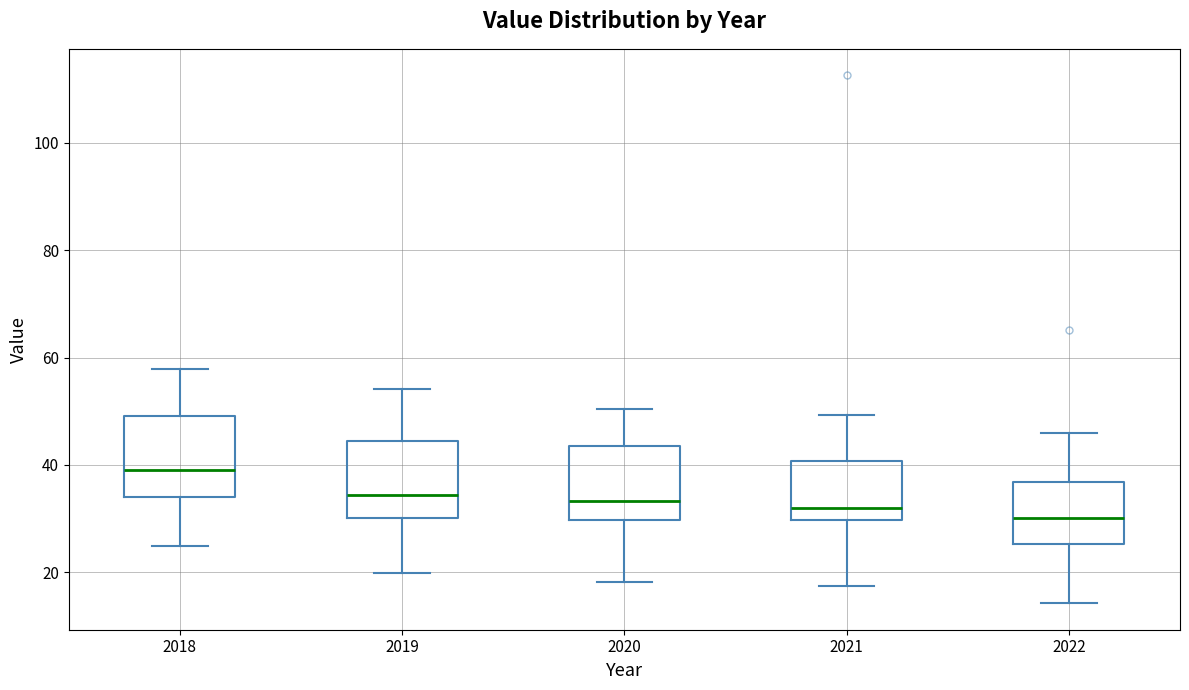

Reading left to right, transcribe this box plot: for each box, give where its median line is, the range the box spans, and where its two whiskers end, as read against the y-axis. The values are not printed on the chart, so give them approximately, as read against the axis.

2018: median 38, box 34 to 50, whiskers 24 to 58
2019: median 34, box 30 to 44, whiskers 20 to 54
2020: median 34, box 30 to 44, whiskers 18 to 50
2021: median 32, box 30 to 40, whiskers 18 to 50
2022: median 30, box 26 to 36, whiskers 14 to 46